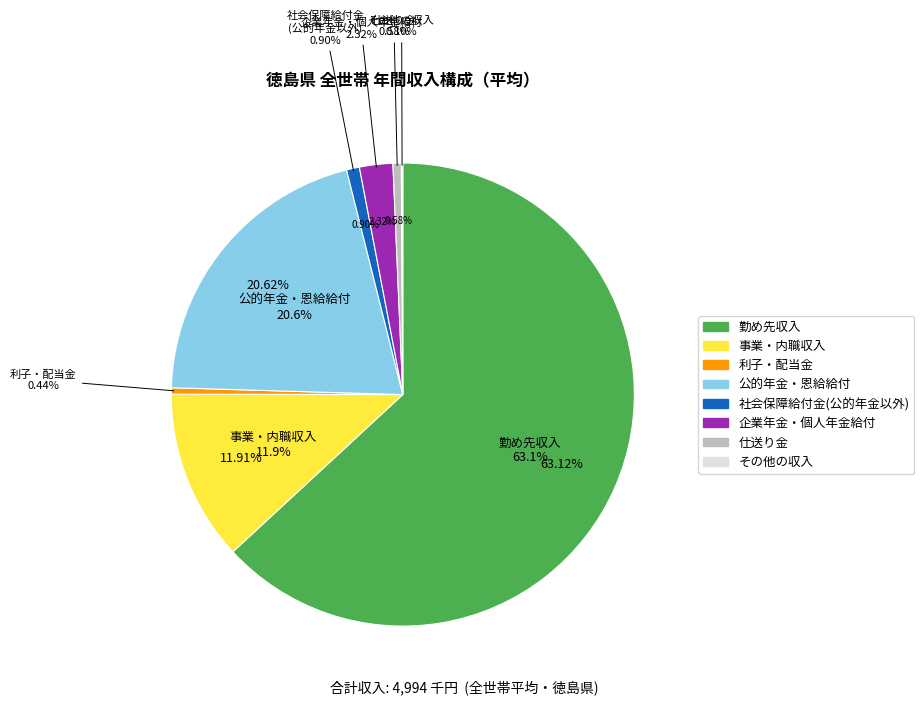

What is the change in value from 利子・配当金 to 社会保障給付金（公的年金・恩給以外）?

+23